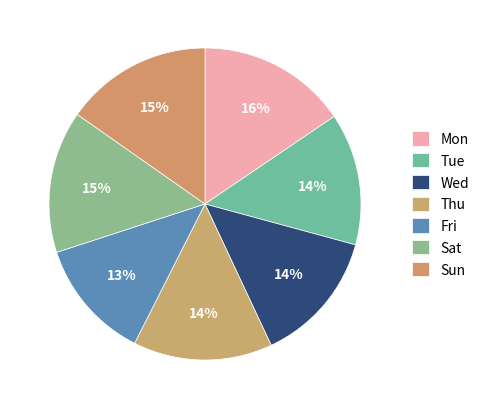

How many slices are in this pie chart?

7